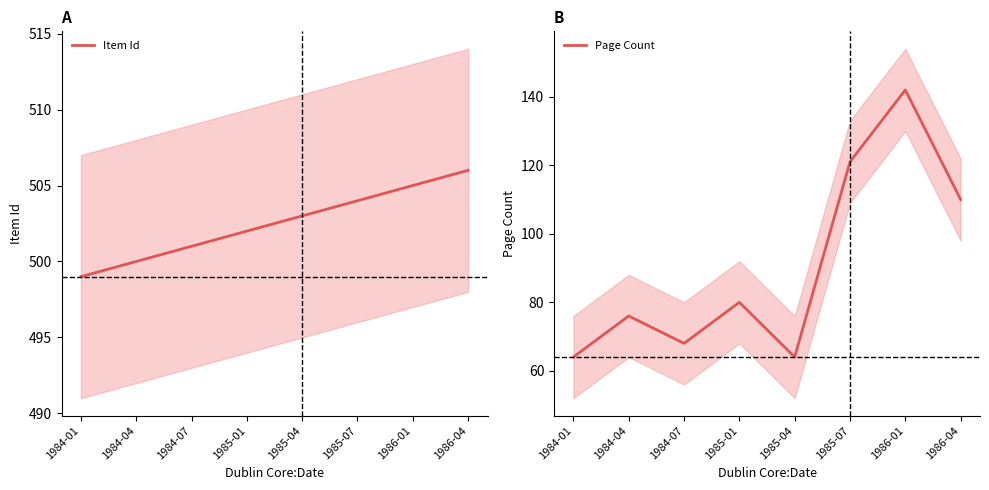

How many values in the Page Count series exceed 80?

3